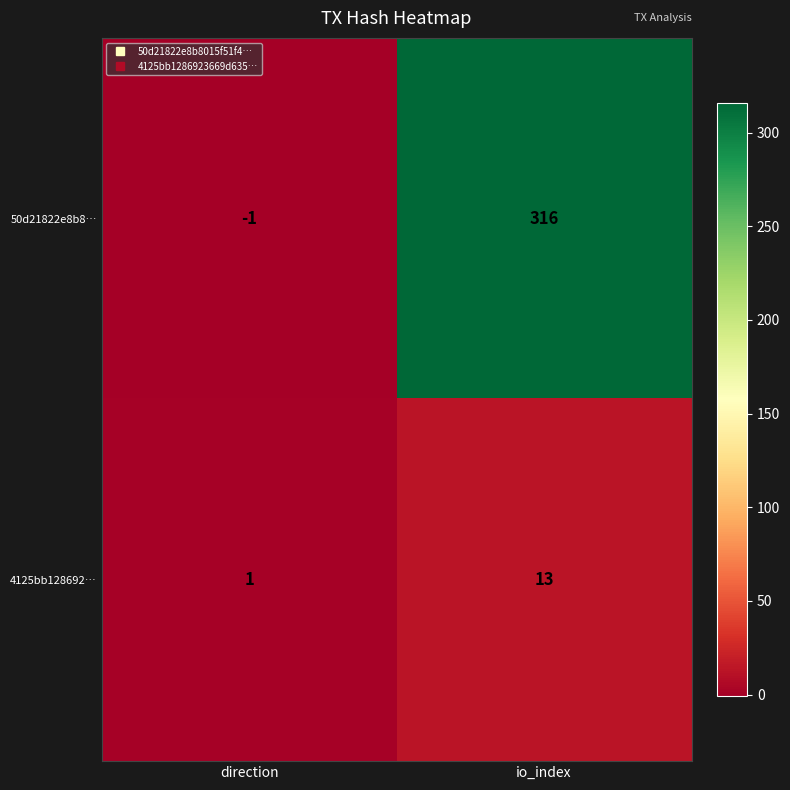

Which label corresponds to the largest value in the chart?

io_index